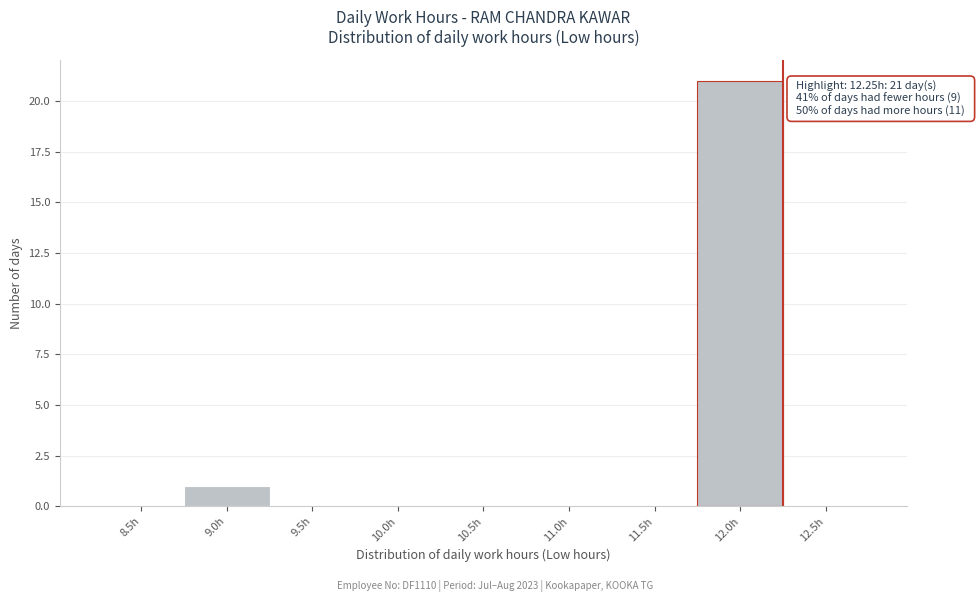

Reading left to right, list all the values displayed in this chart.

8.5h=0	9.0h=1	9.5h=0	10.0h=0	10.5h=0	11.0h=0	11.5h=0	12.0h=21	12.5h=0